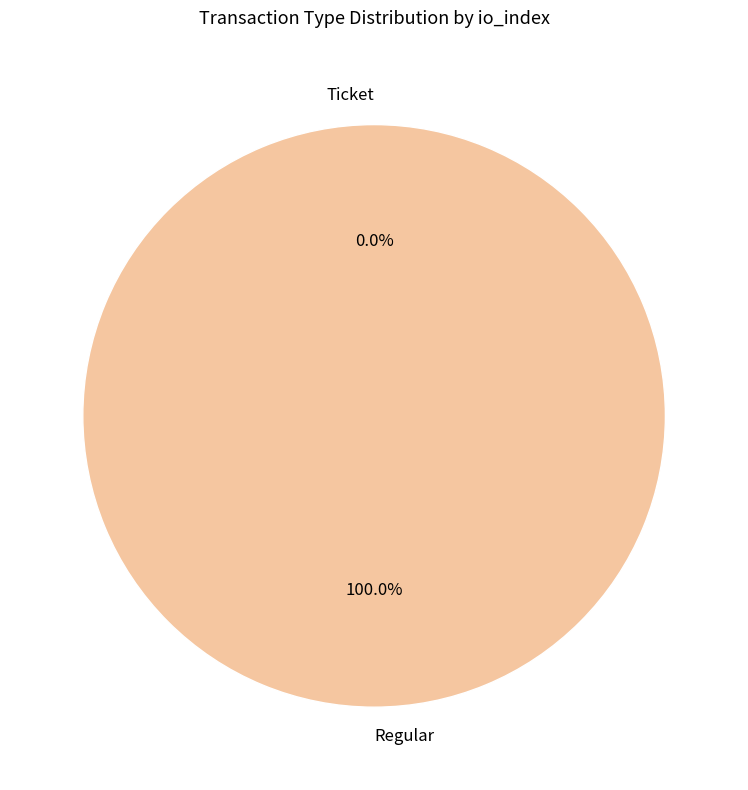

What is the smallest slice in the pie chart?

Ticket